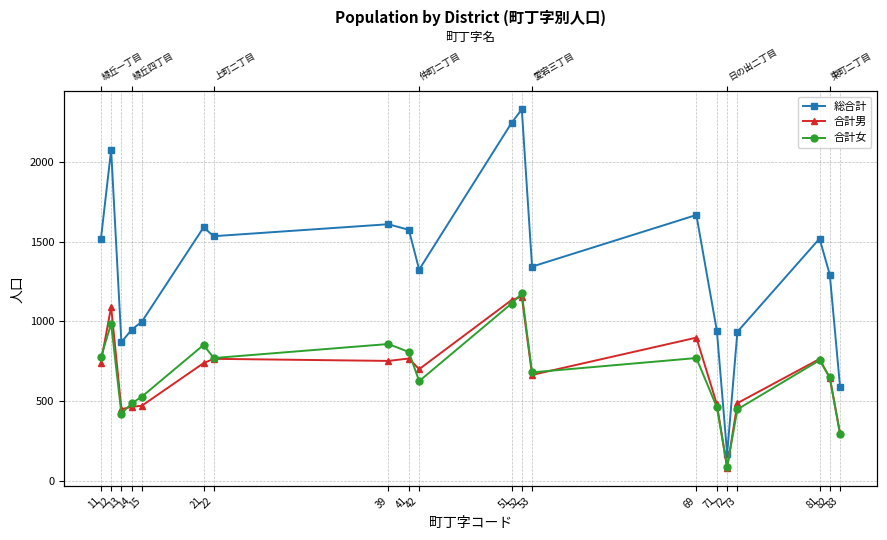

How many interior local valleys does the 総合計 series have?

5